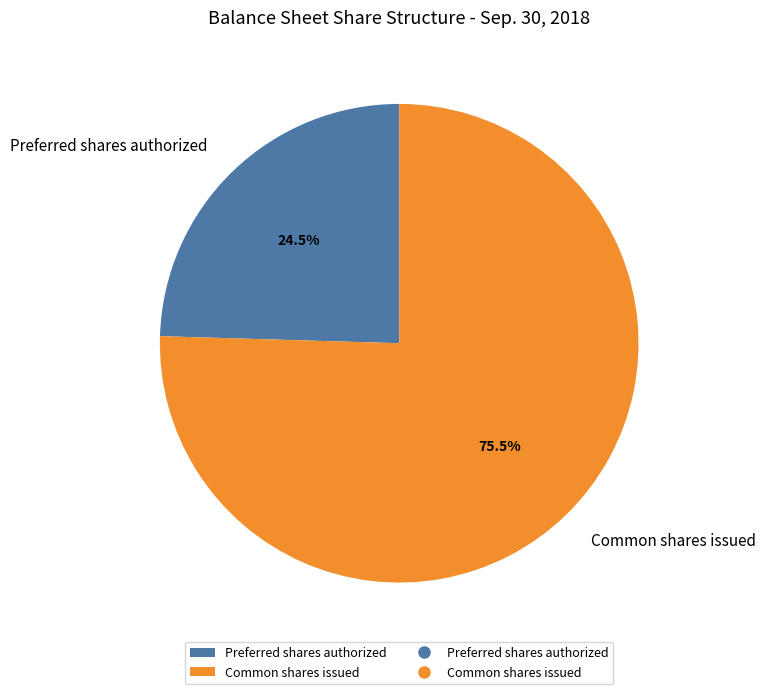

Which has a higher value, Preferred shares authorized or Common shares issued?

Common shares issued